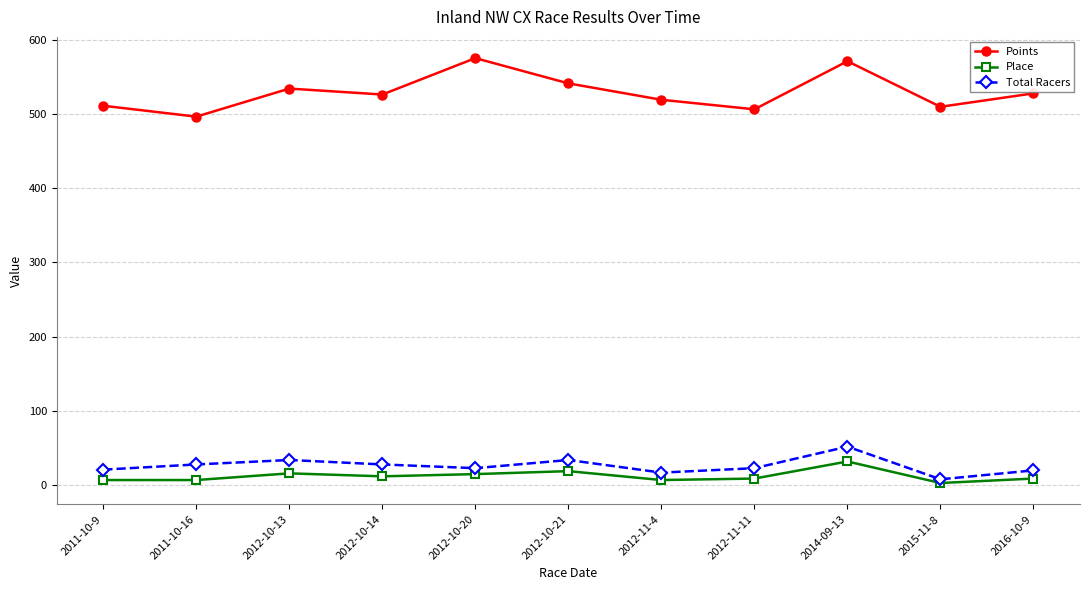

List the series in order of their peak value, lowest first.

Place, Total Racers, Points